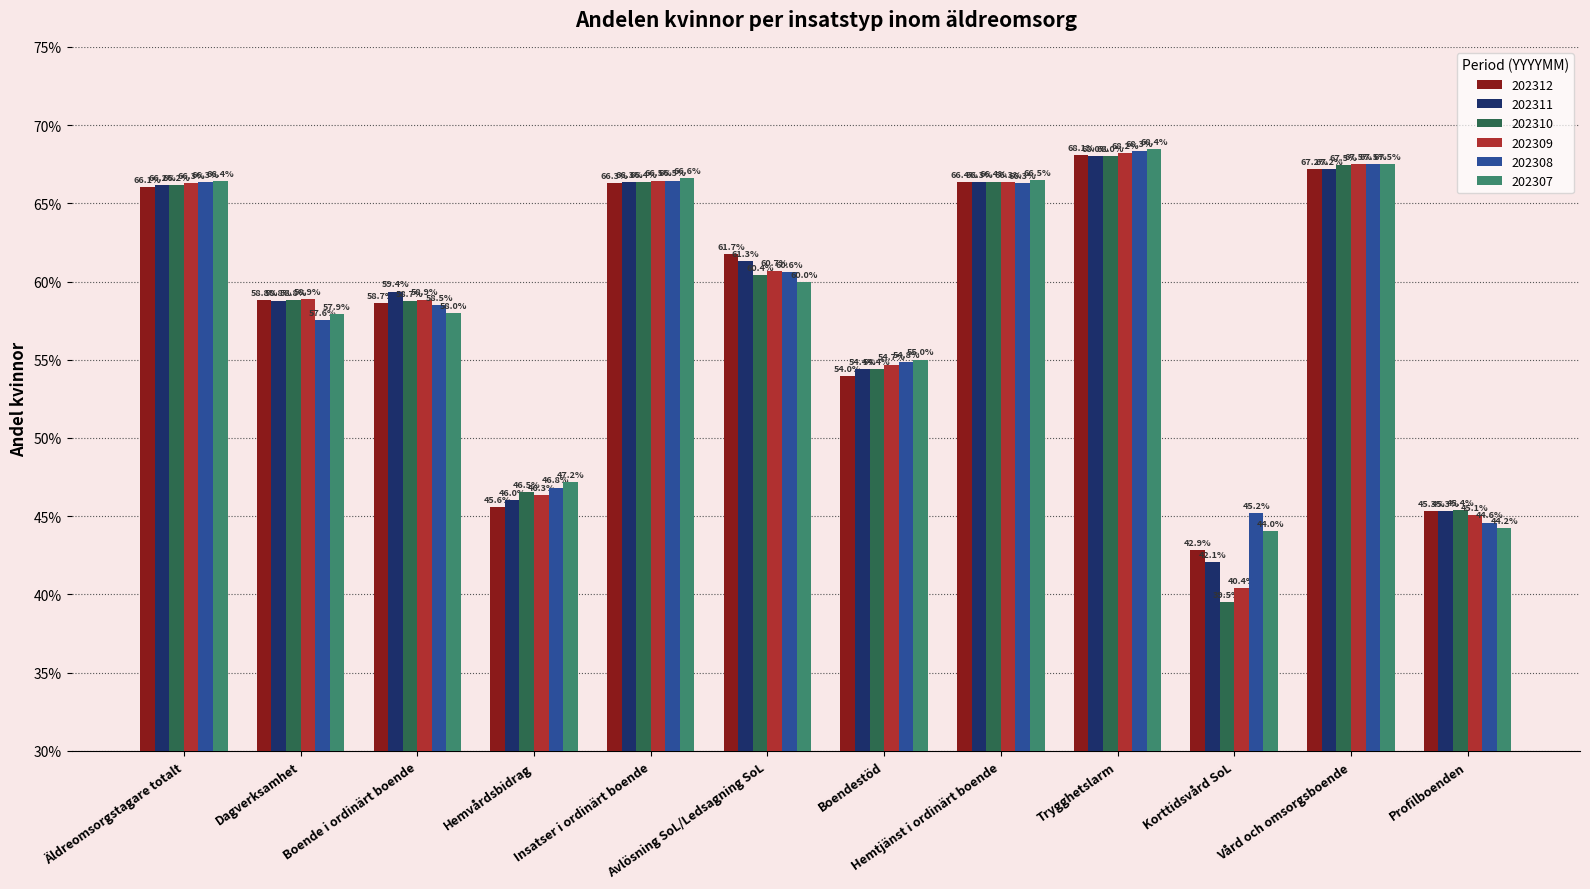

Does the chart contain any negative values?

No